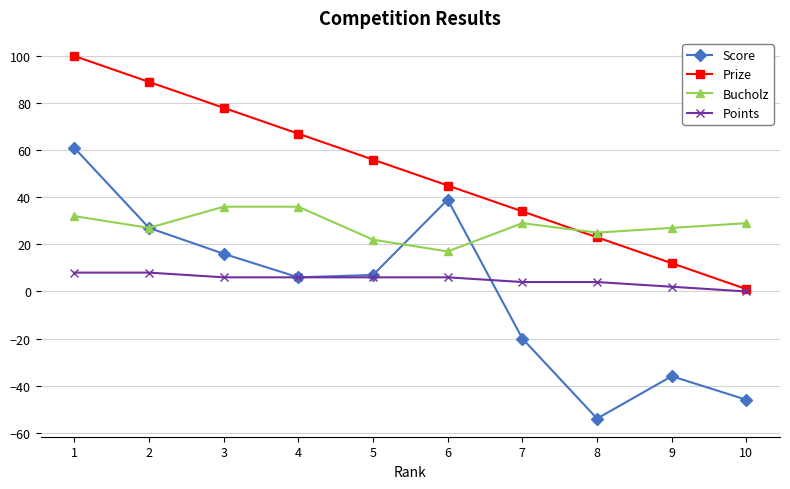

At which label does Score first exceed 7?

1